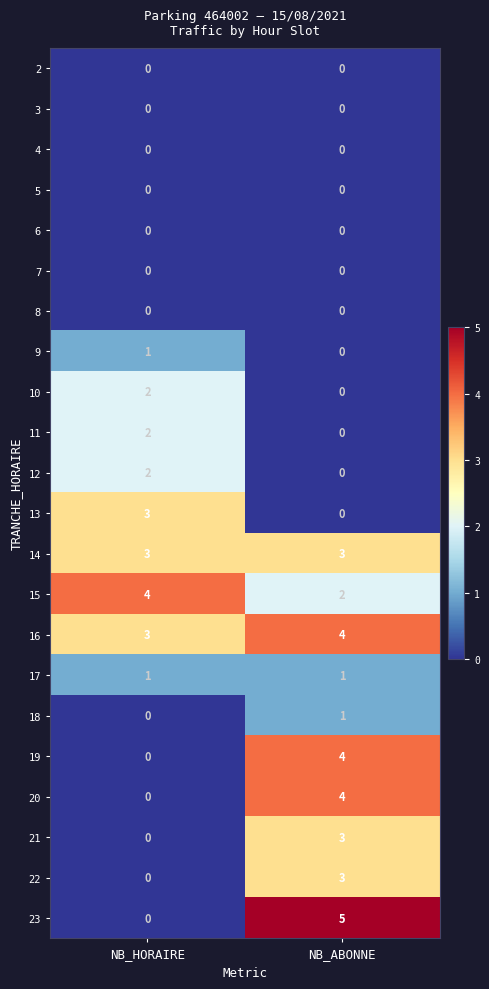

At which label does 23 reach its minimum?

NB_HORAIRE